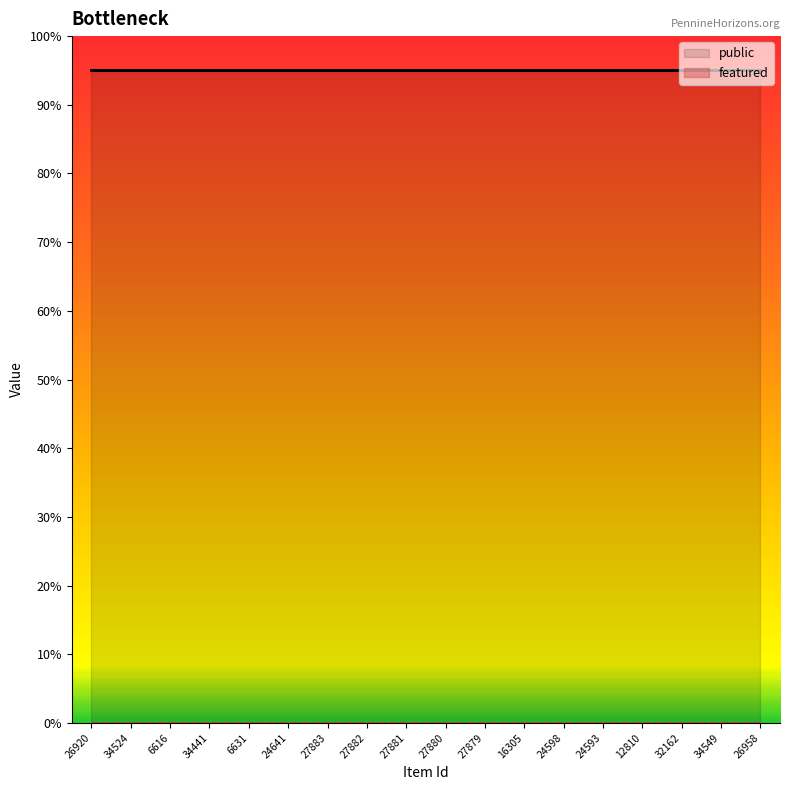

What are all the series names shown in the legend?

public, featured